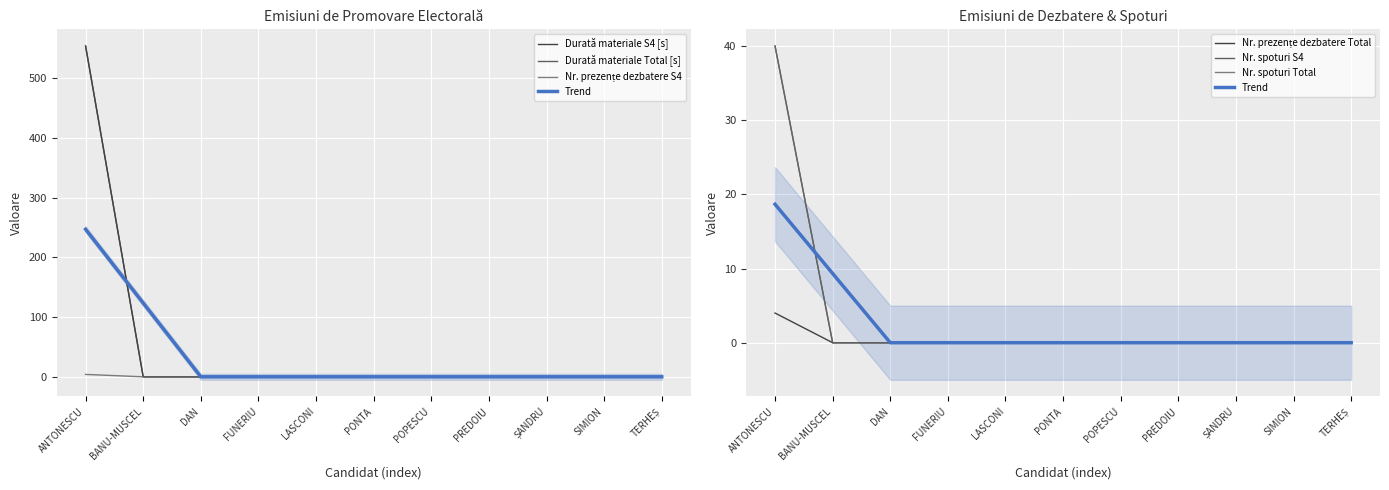

How many distinct data groups are displayed?

6